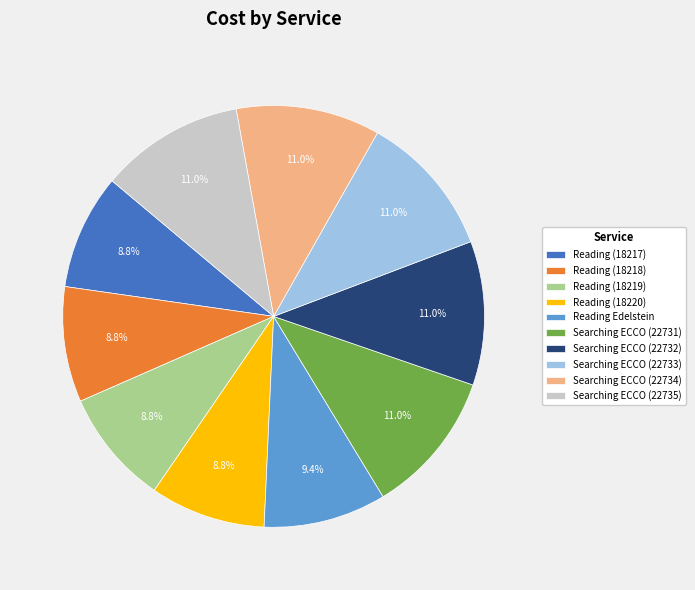

Approximately how many times larger is the value at Reading (18217) compared to Reading (18220)?

1.0